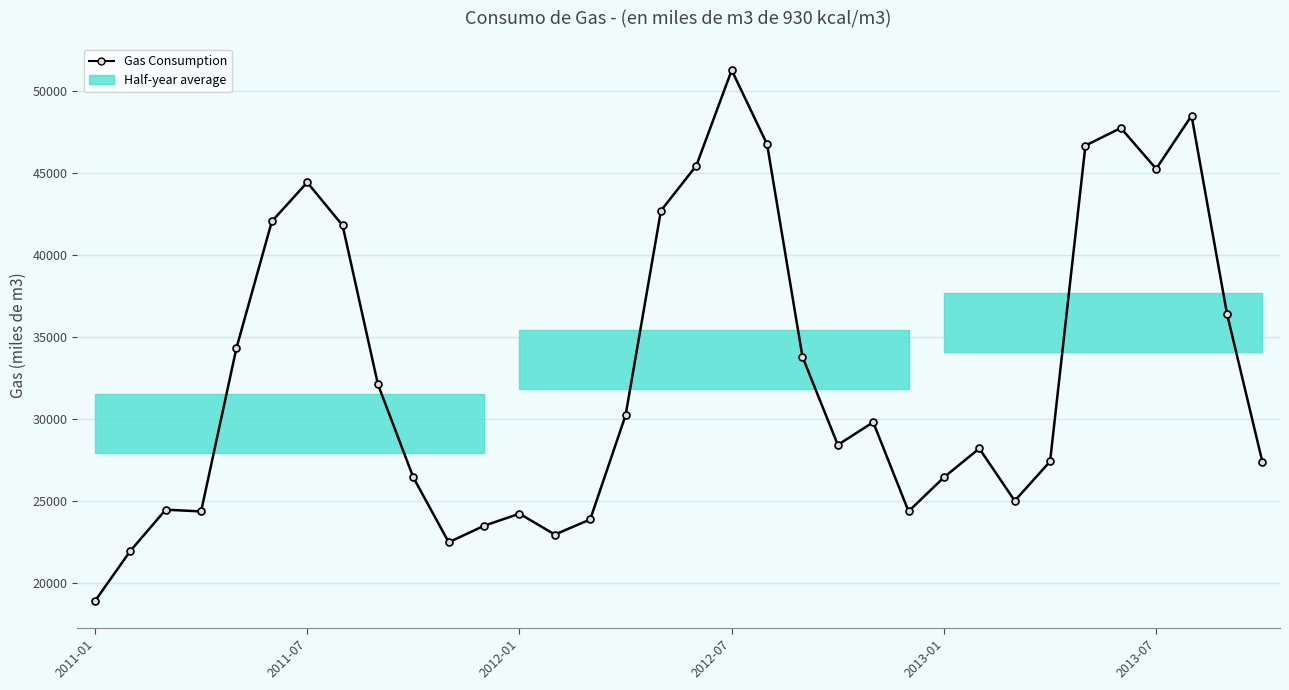

Read the value at 2012-07.

51284